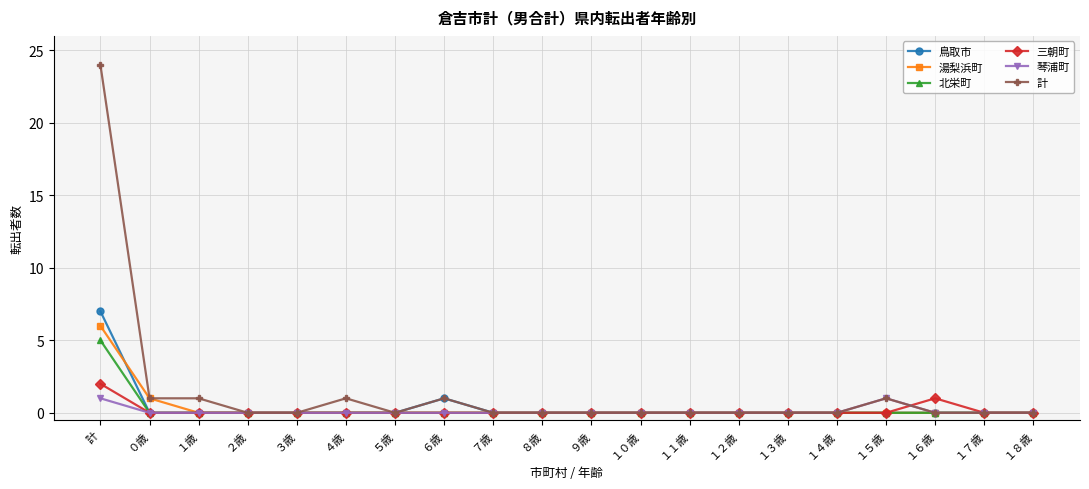

True or false: 琴浦町 and 三朝町 cross at least once.

True